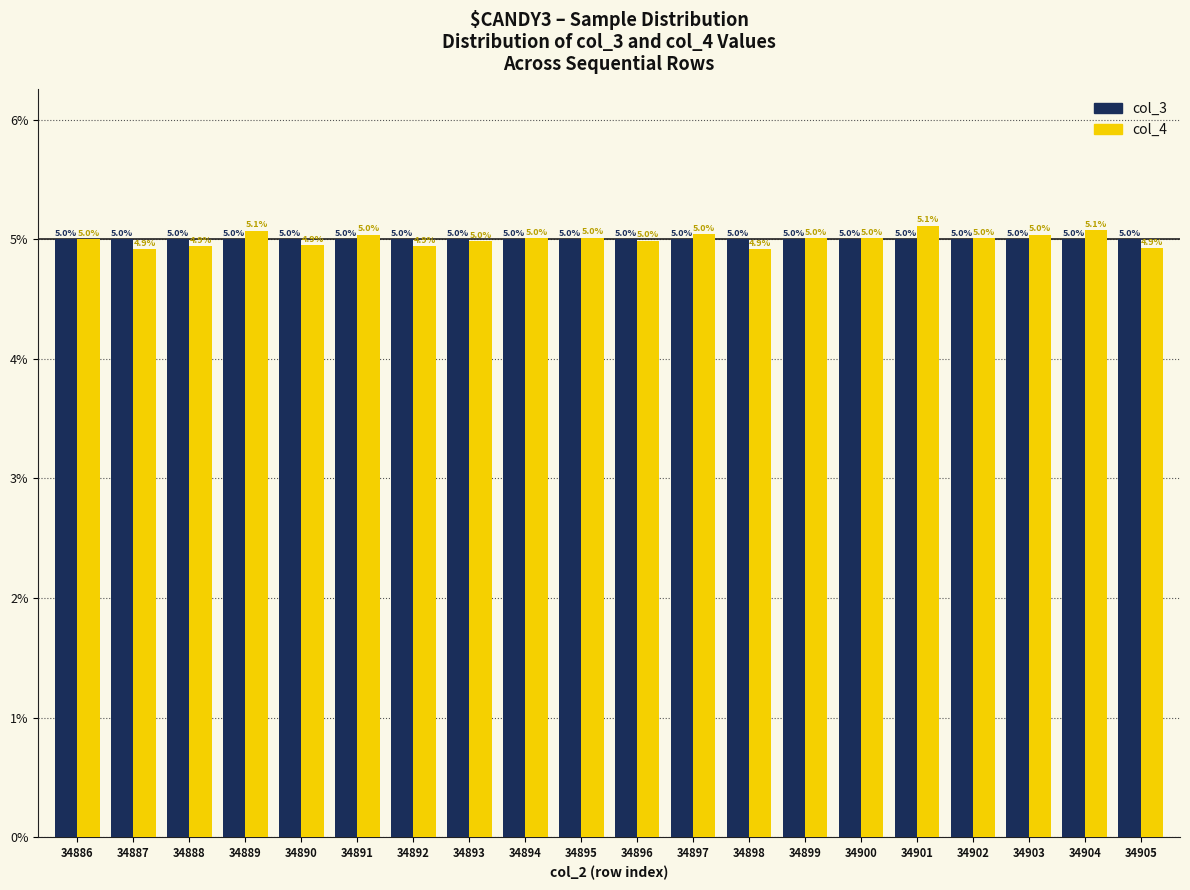

Which series changed the most between 34898 and 34900?

col_4